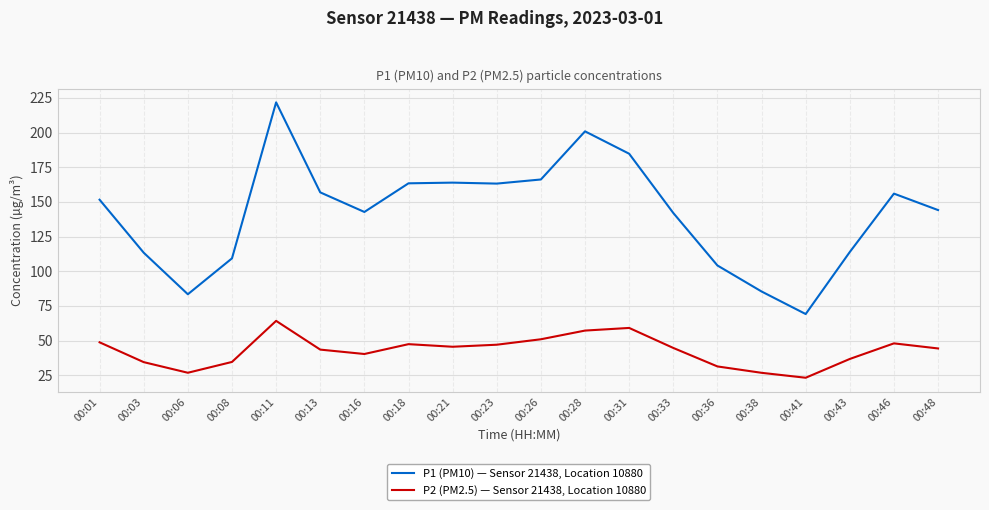

In P2 (PM2.5) — Sensor 21438, Location 10880, how many points are lower than both neighbors (excluding endpoints)?

4